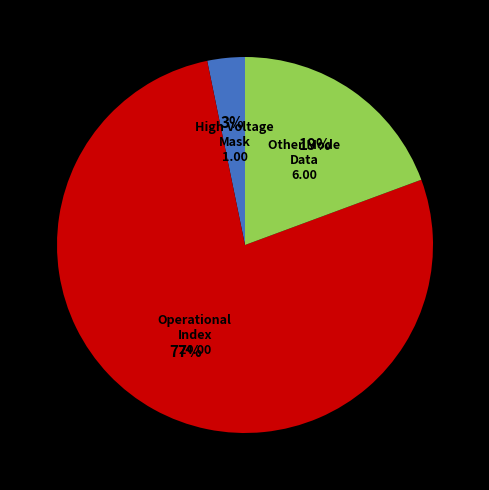

Is there any slice that represents more than half of the pie?

Yes